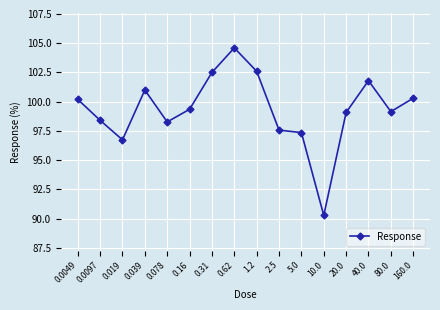

Where is the first local maximum?

0.039